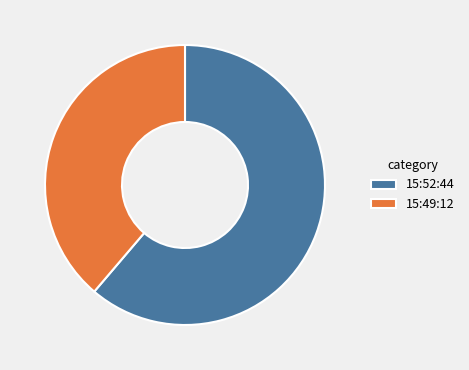

What is the smallest slice in the pie chart?

15:49:12